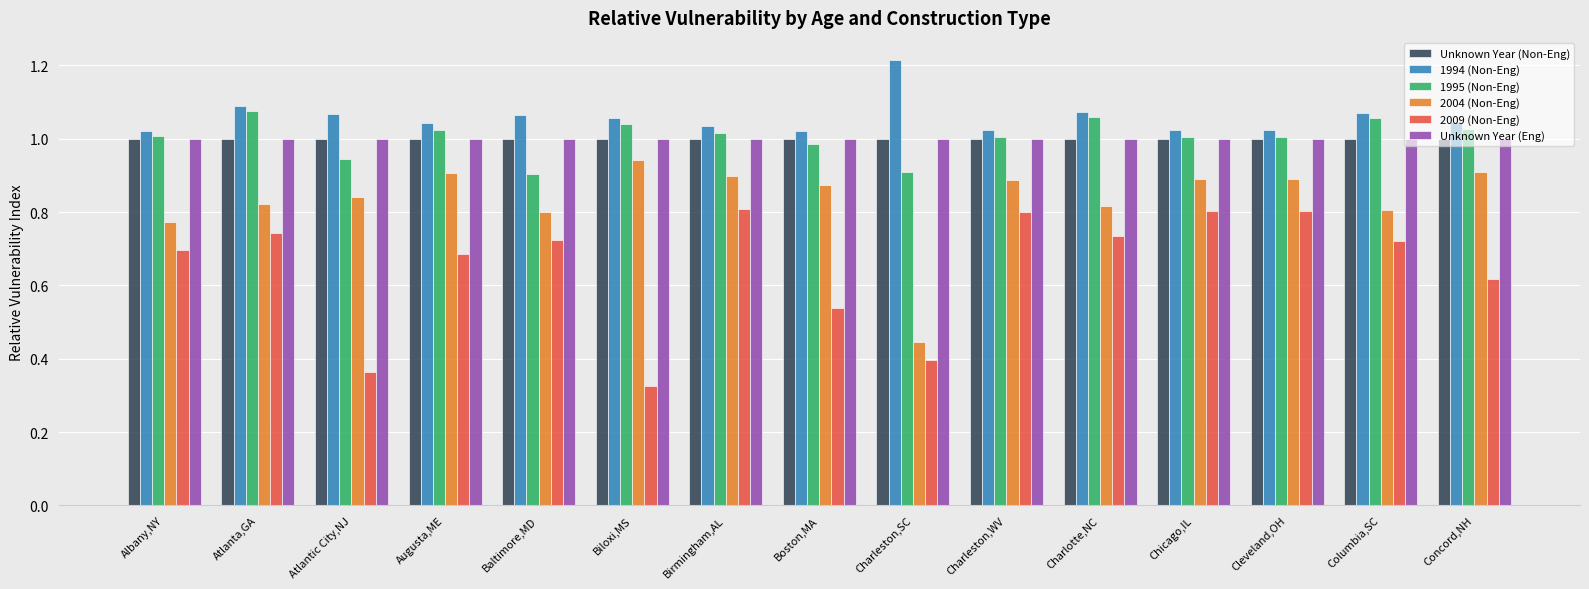

Which category has the lowest value across all series?

Biloxi,MS